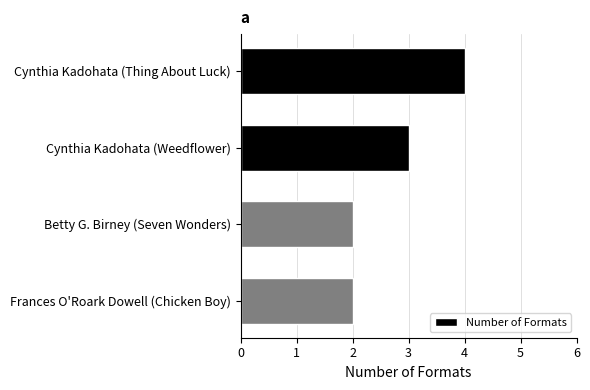

True or false: the data shows 2 at Betty G. Birney (Seven Wonders).

True